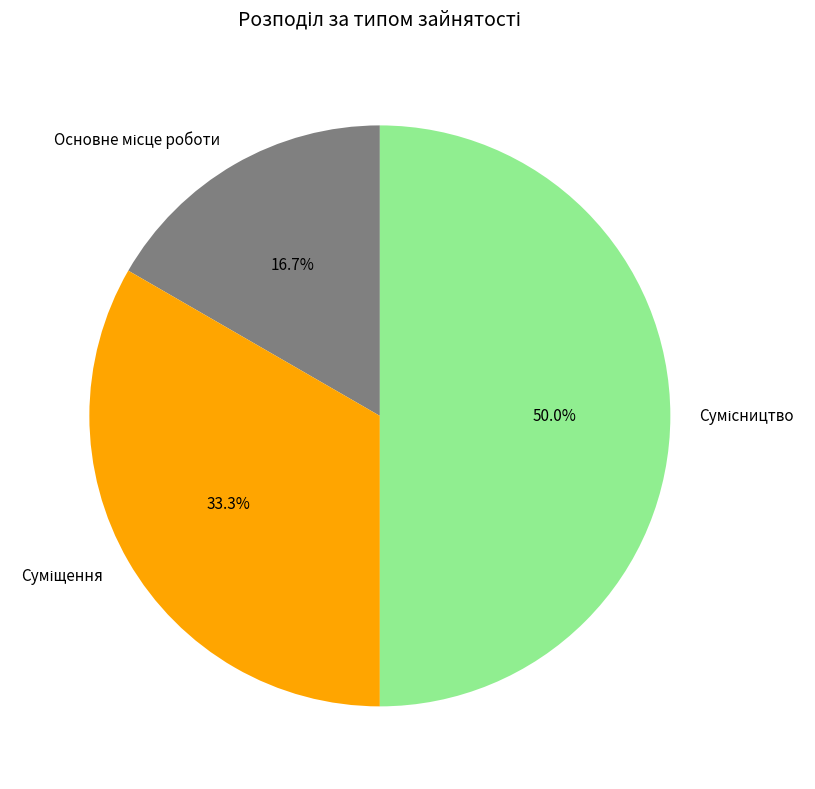

Count the number of slices in the pie.

3